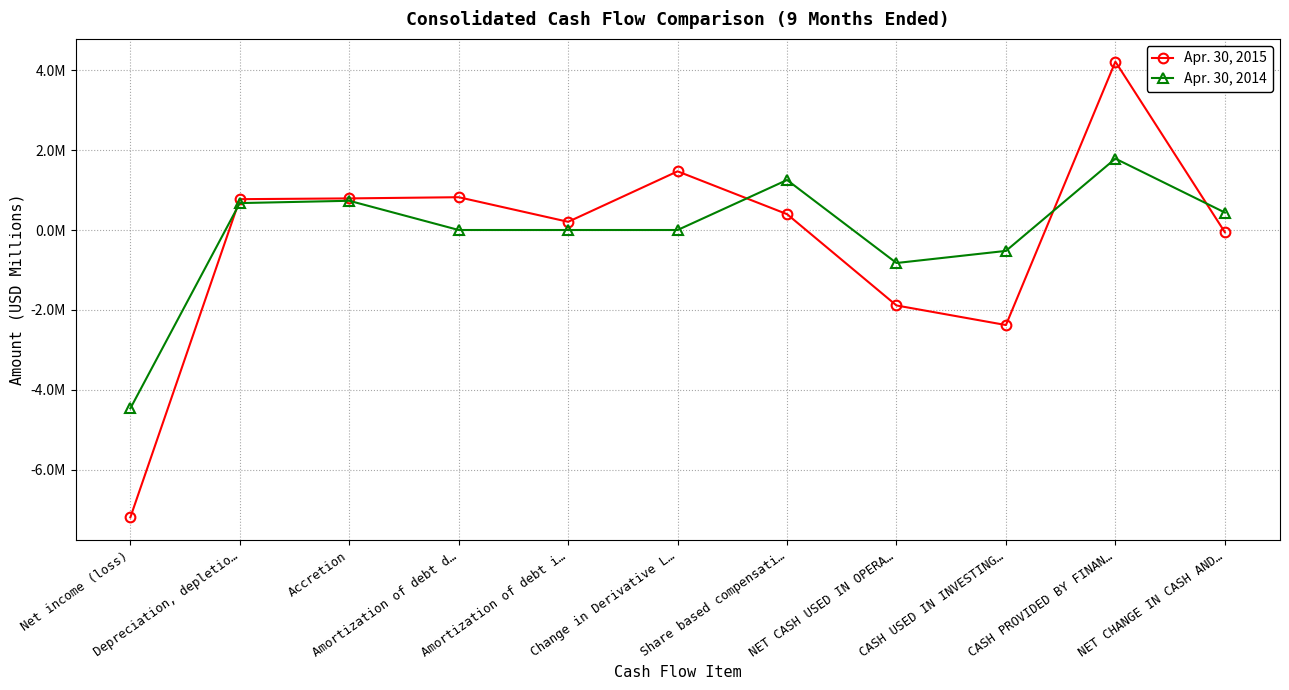

What is the sum of all Apr. 30, 2015 values?

-2.8